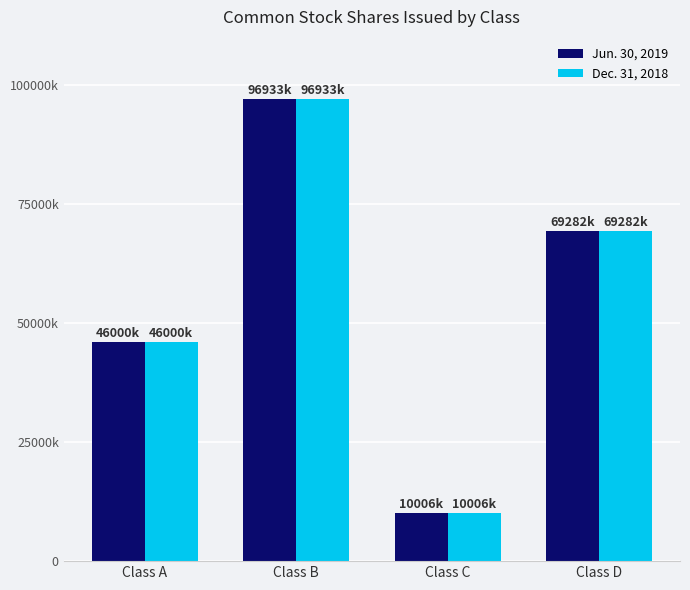

What is the total value across all series at Class B?

193866384